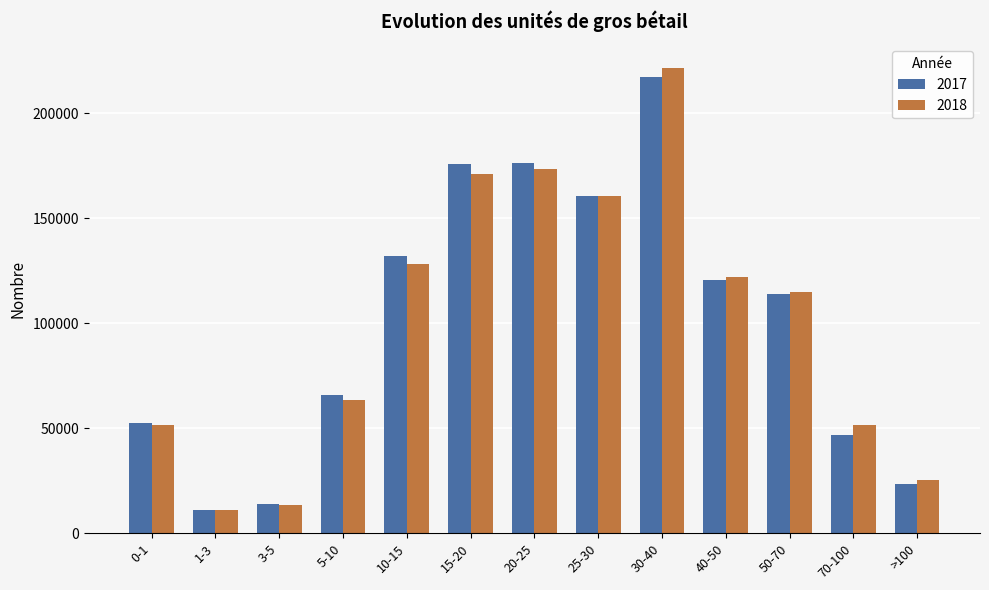

Is it true that 2017 equals 175874 at 15-20?

True